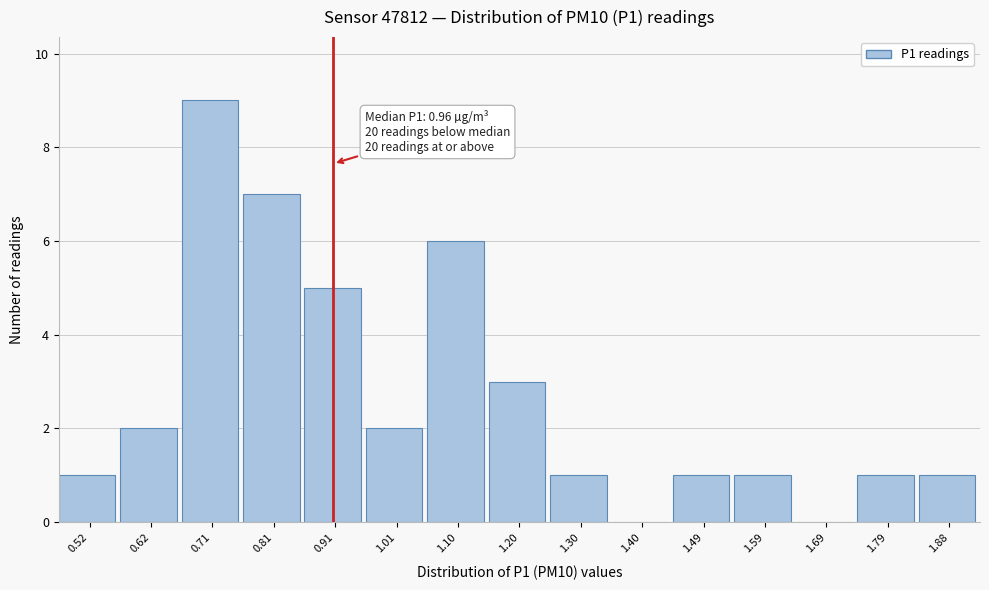

Reading right to left, list all the values displayed in this chart.

1.88=1	1.79=1	1.69=0	1.59=1	1.49=1	1.40=0	1.30=1	1.20=3	1.10=6	1.01=2	0.91=5	0.81=7	0.71=9	0.62=2	0.52=1